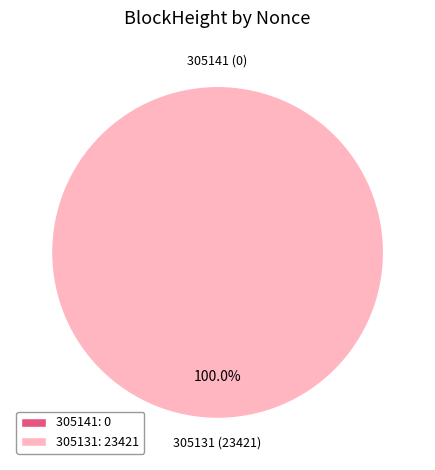

To the nearest percent, what is the difference between the largest and smallest slice percentages?

100%